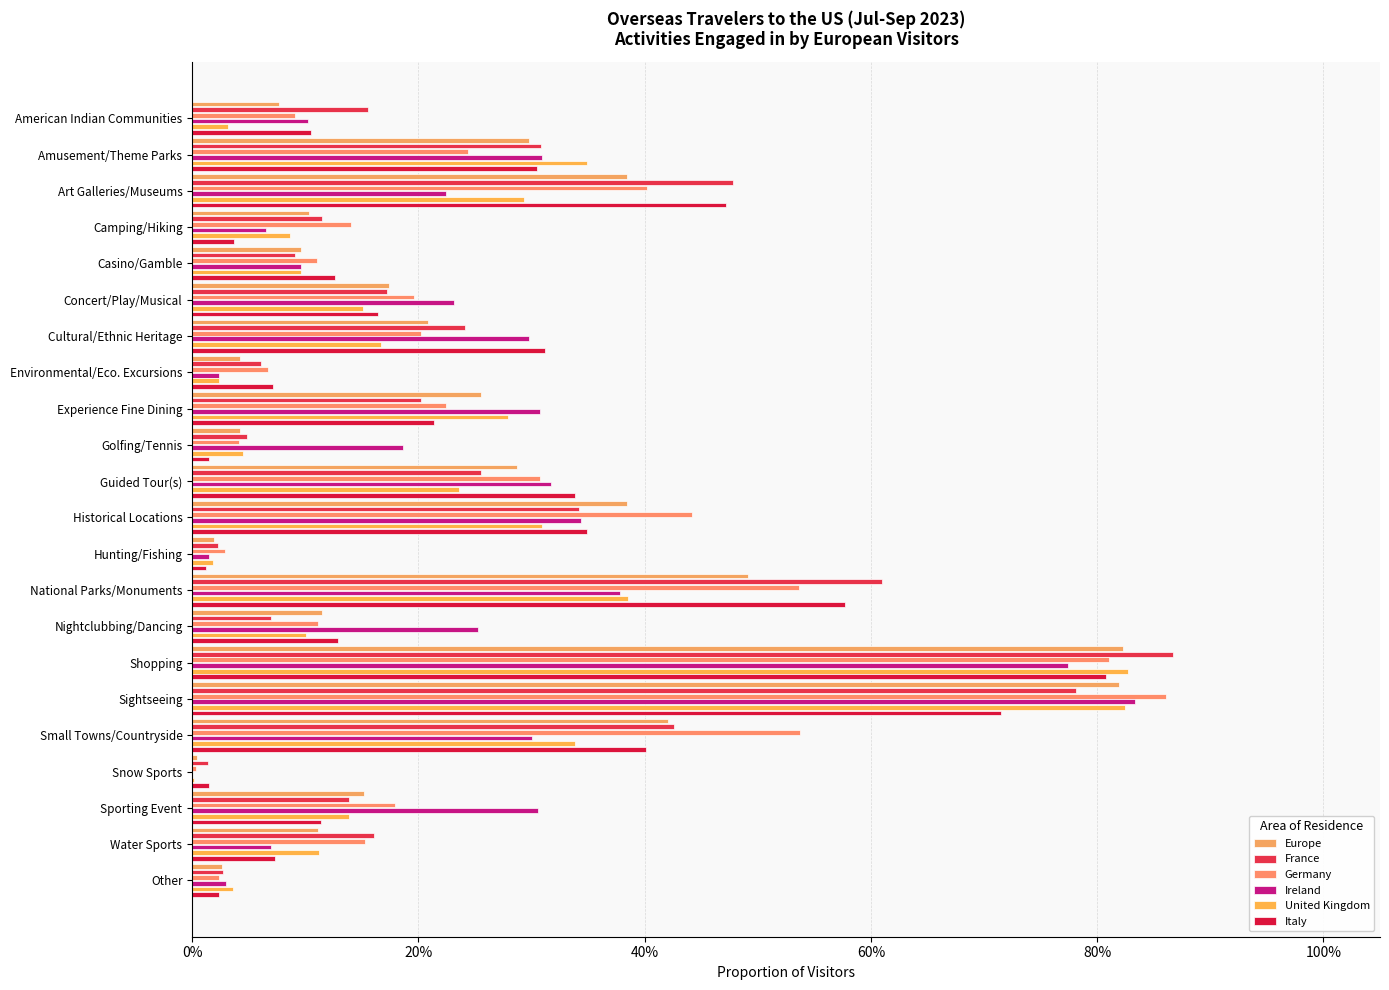

What are all the series names shown in the legend?

Europe, France, Germany, Ireland, United Kingdom, Italy